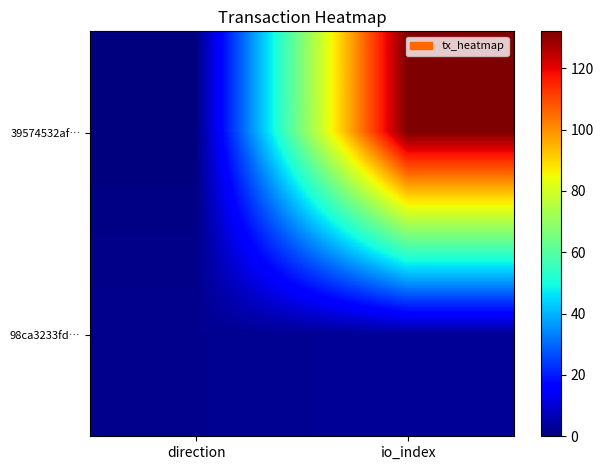

What is the spread (max minus min) of values at io_index?

129